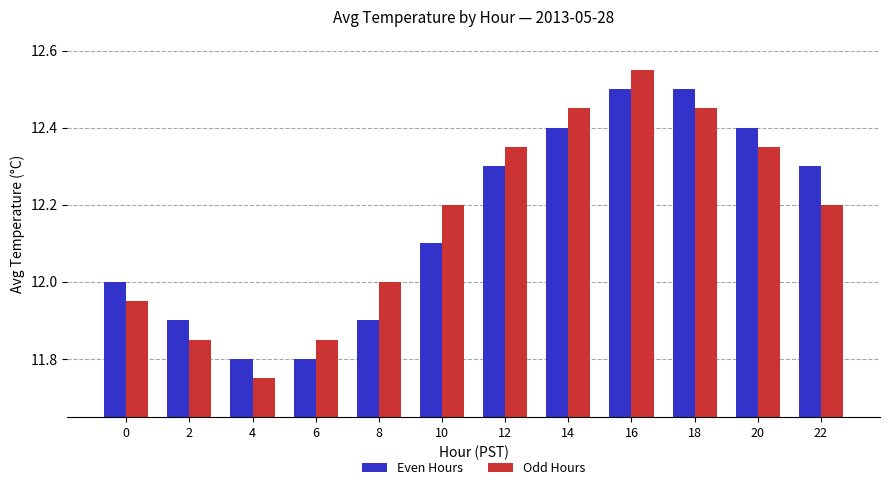

Which category has the highest value in the Odd Hours series?

16